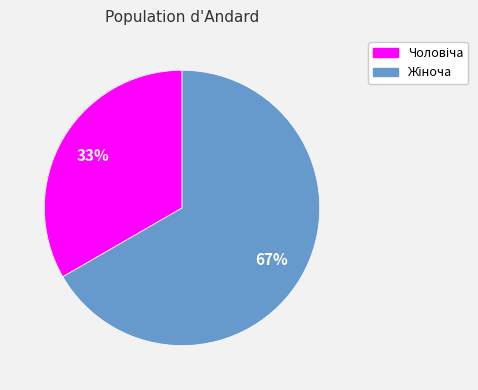

Is there any slice that represents more than half of the pie?

Yes